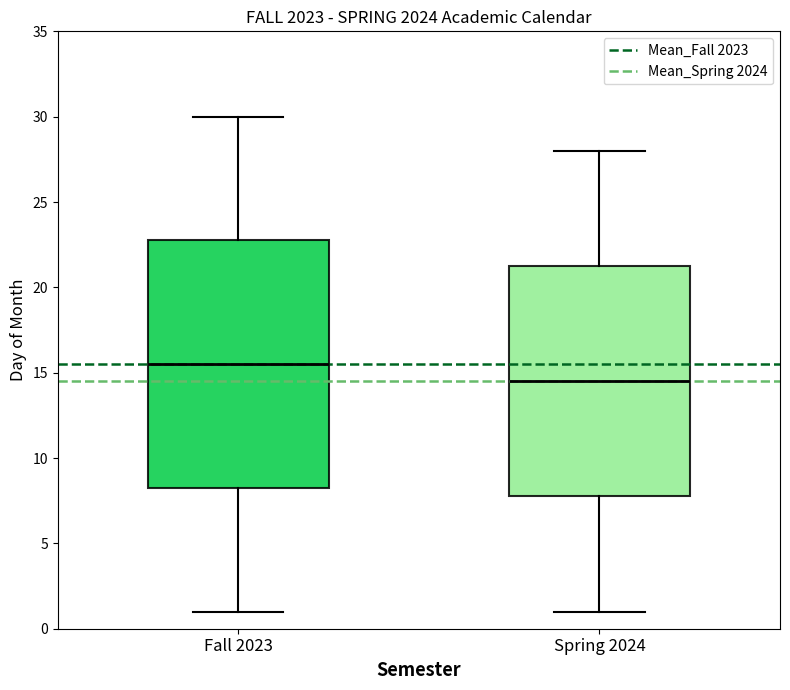

Reading left to right, transcribe this box plot: for each box, give where its median line is, the range the box spans, and where its two whiskers end, as read against the y-axis. The values are not printed on the chart, so give them approximately, as read against the axis.

Fall 2023: median 15.5, box 8.5 to 23.0, whiskers 1.0 to 30.0
Spring 2024: median 14.5, box 8.0 to 21.5, whiskers 1.0 to 28.0